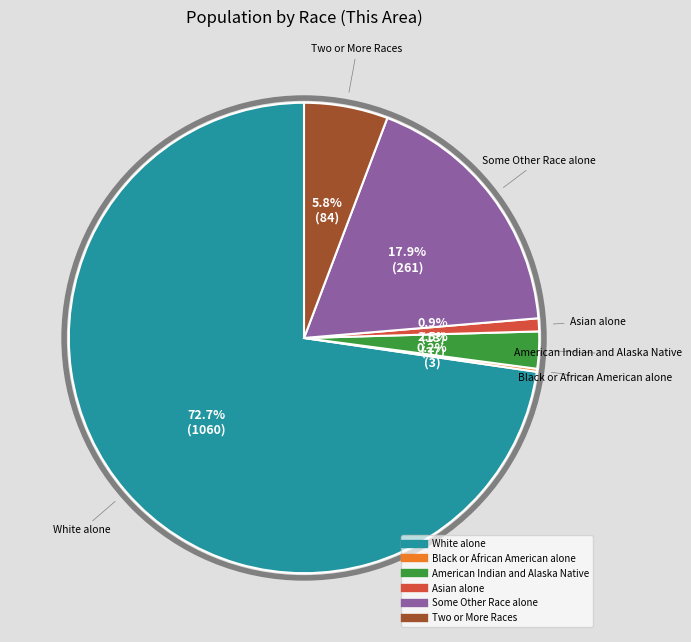

What percentage is the Asian alone slice, to the nearest percent?

1%